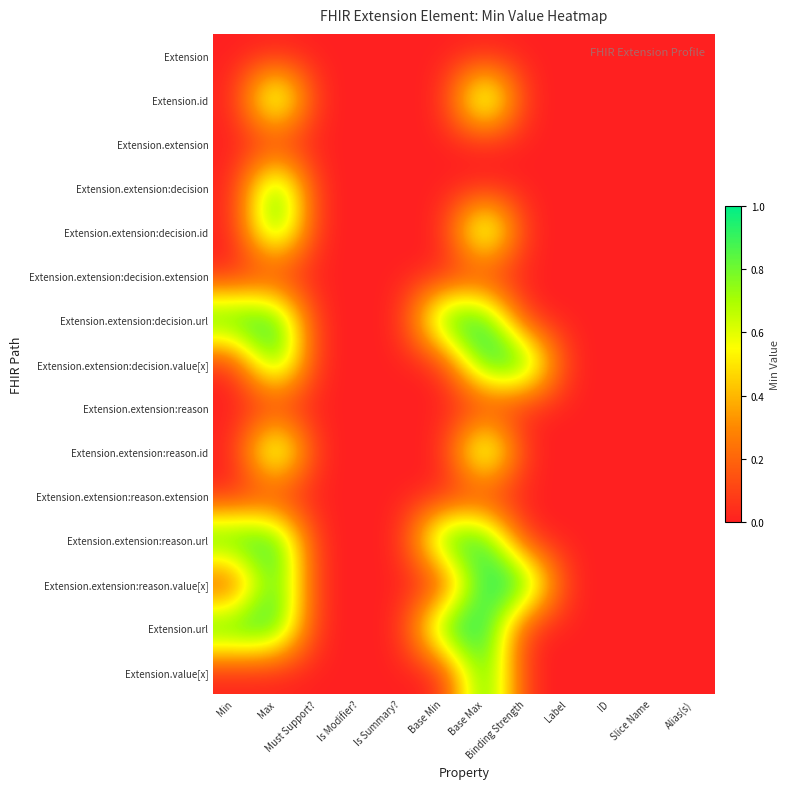

At Min, list the series in order from smallest to largest.

Extension, Extension.id, Extension.extension, Extension.extension:decision, Extension.extension:decision.id, Extension.extension:decision.extension, Extension.extension:decision.value[x], Extension.extension:reason, Extension.extension:reason.id, Extension.extension:reason.extension, Extension.extension:reason.value[x], Extension.value[x], Extension.extension:decision.url, Extension.extension:reason.url, Extension.url